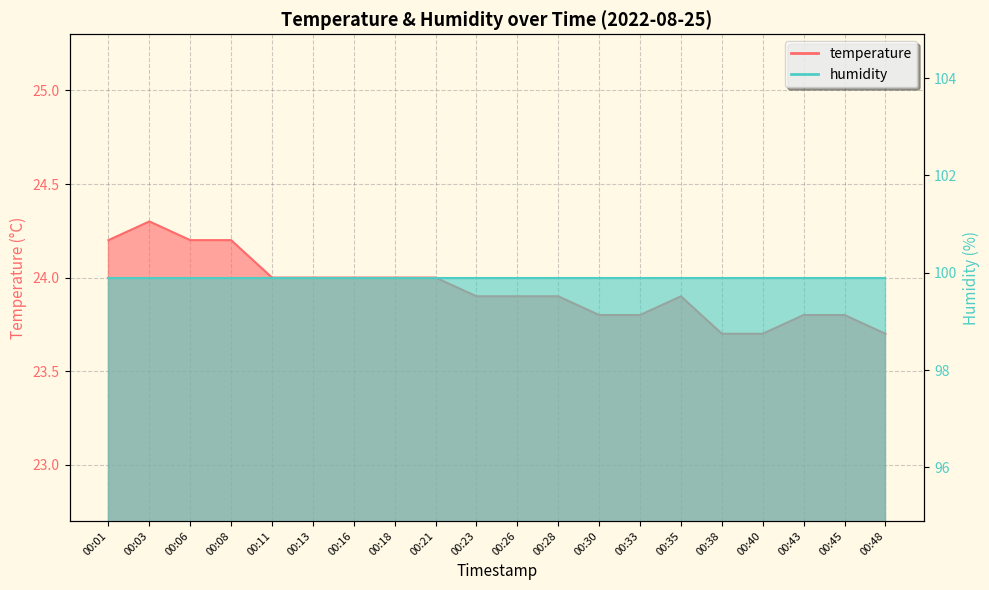

Is it true that the value at 00:21 is 24.0?

True